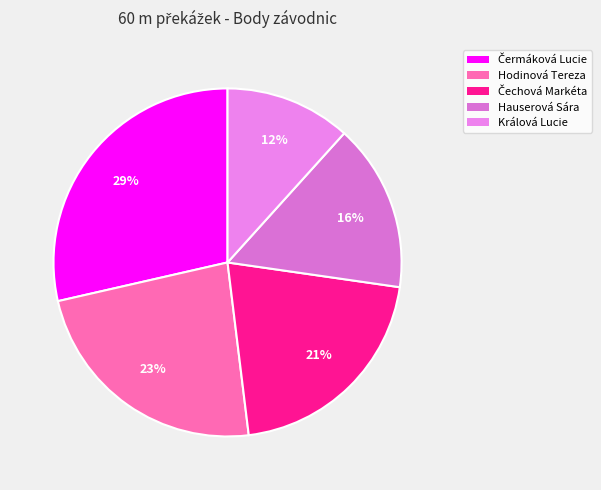

Is it true that Hauserová Sára is 16% of the pie?

True